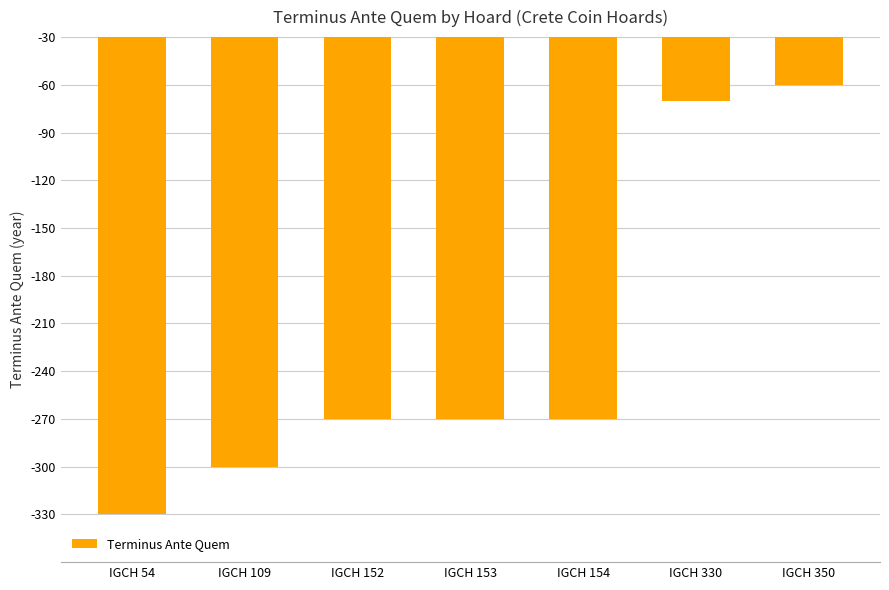

The value at IGCH 330 is -29. True or false?

False